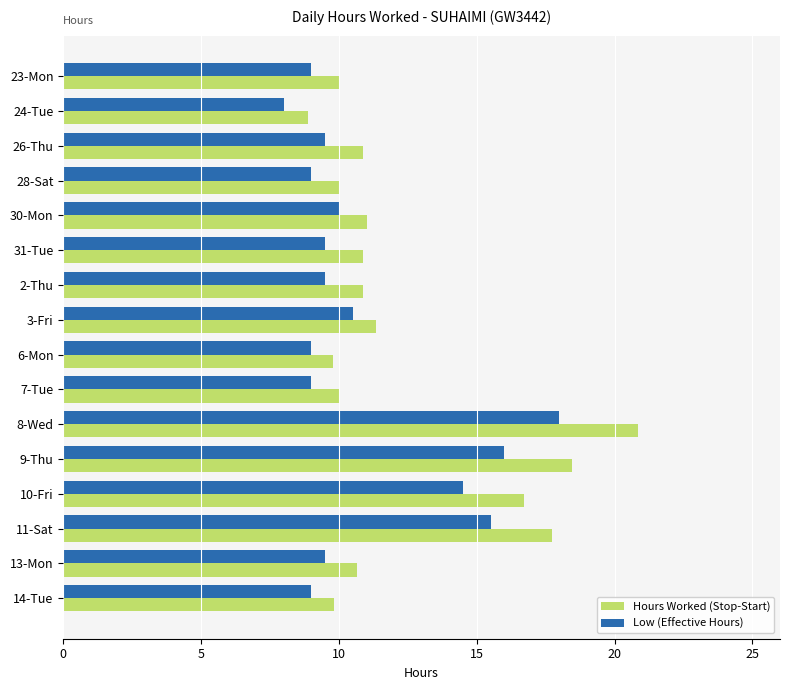

What is the minimum value shown in the chart?

8.0